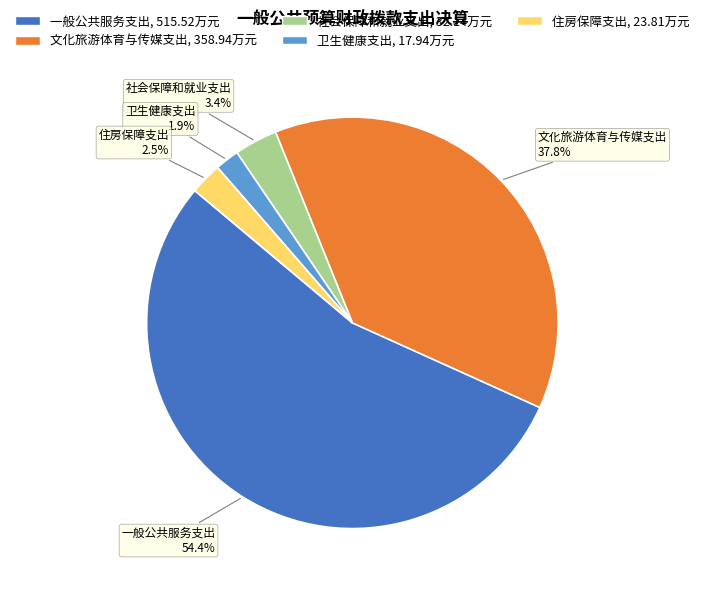

Combined, do 社会保障和就业支出 and 文化旅游体育与传媒支出 account for over 50%?

No